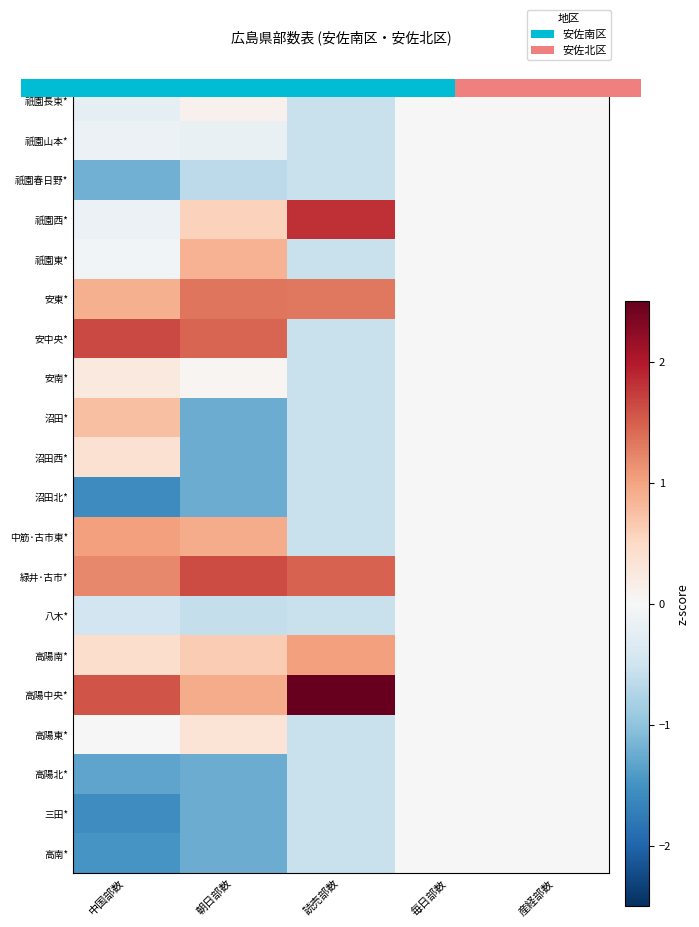

The 八木* series shows 0.0 at 産経部数. True or false?

True